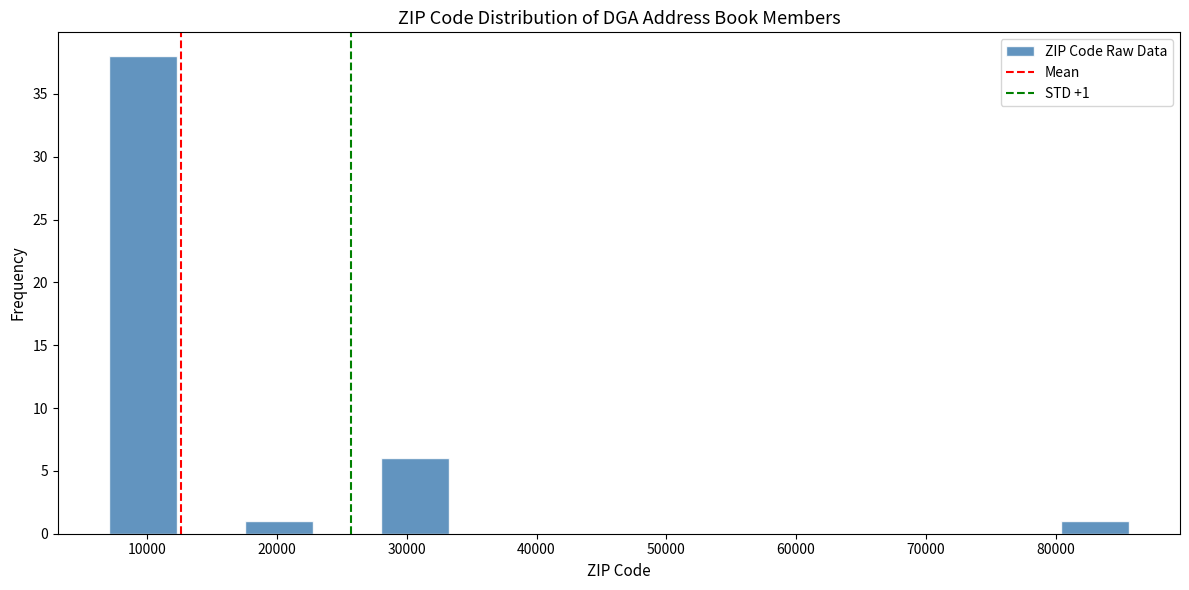

Over which range of the x-axis is the bar tallest?

7000 to 12000